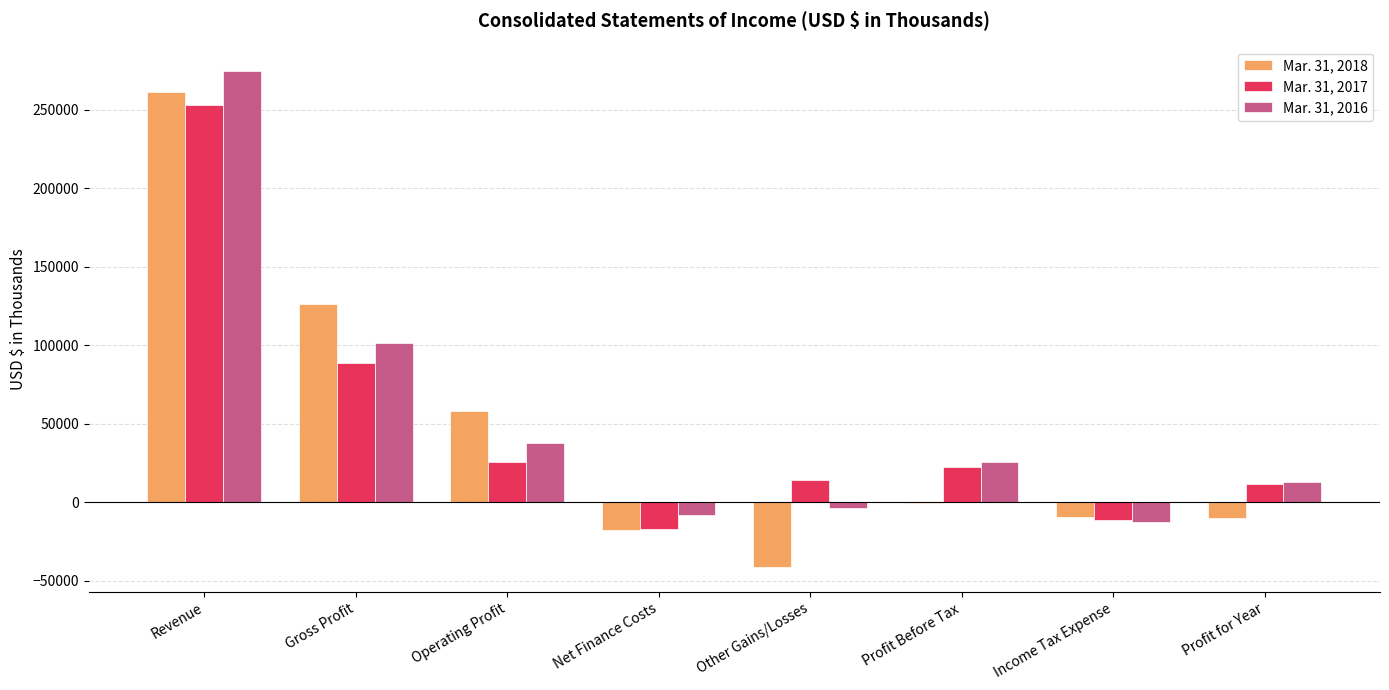

What is the maximum value shown in the chart?

274428